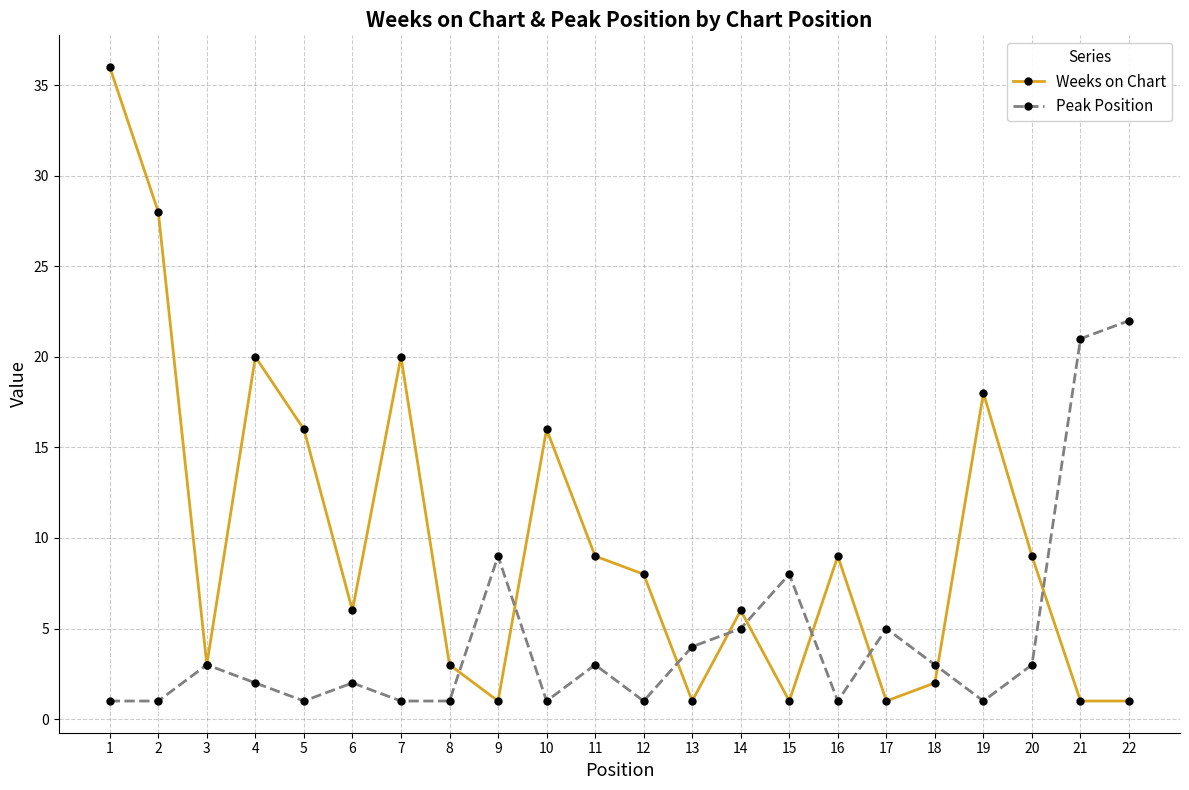

The Peak Position series shows 13 at 22. True or false?

False